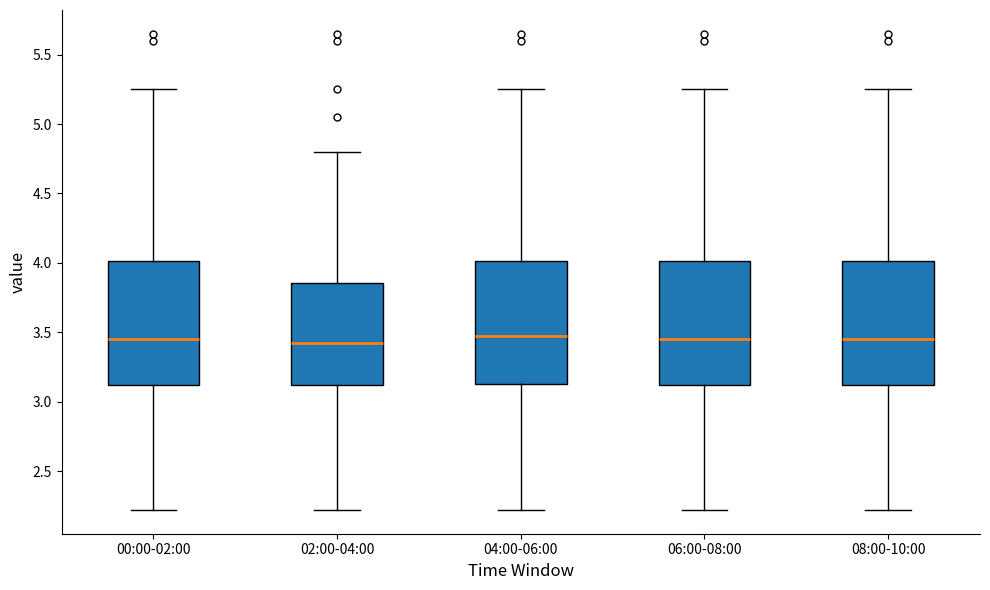

Reading left to right, read every box against the y-axis: the position of its median line, the range the box covers, and the ends of its whiskers. The values are not printed on the chart, so give them approximately, as read against the axis.

00:00-02:00: median 3.45, box 3.10 to 4.00, whiskers 2.20 to 5.25
02:00-04:00: median 3.45, box 3.10 to 3.85, whiskers 2.20 to 4.80
04:00-06:00: median 3.50, box 3.15 to 4.00, whiskers 2.20 to 5.25
06:00-08:00: median 3.45, box 3.10 to 4.00, whiskers 2.20 to 5.25
08:00-10:00: median 3.45, box 3.10 to 4.00, whiskers 2.20 to 5.25